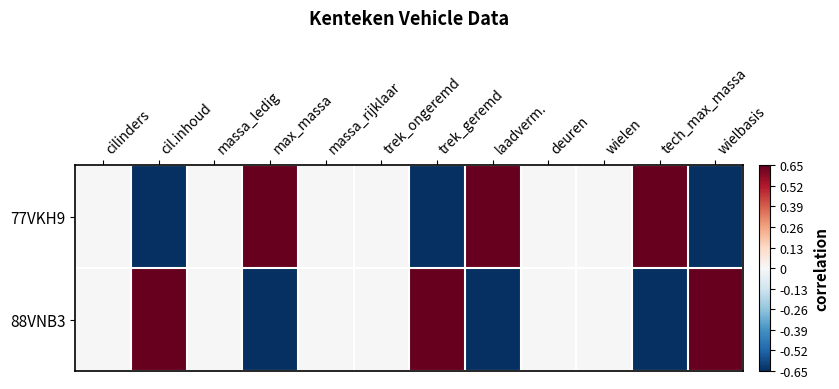

Reading right to left, list all the values displayed in this chart.

77VKH9: wielbasis=-0.7	tech_max_massa=0.7	wielen=0.0	deuren=0.0	laadverm.=0.7	trek_geremd=-0.7	trek_ongeremd=0.0	massa_rijklaar=0.0	max_massa=0.7	massa_ledig=0.0	cil.inhoud=-0.7	cilinders=0.0
88VNB3: wielbasis=0.7	tech_max_massa=-0.7	wielen=0.0	deuren=0.0	laadverm.=-0.7	trek_geremd=0.7	trek_ongeremd=0.0	massa_rijklaar=0.0	max_massa=-0.7	massa_ledig=0.0	cil.inhoud=0.7	cilinders=0.0